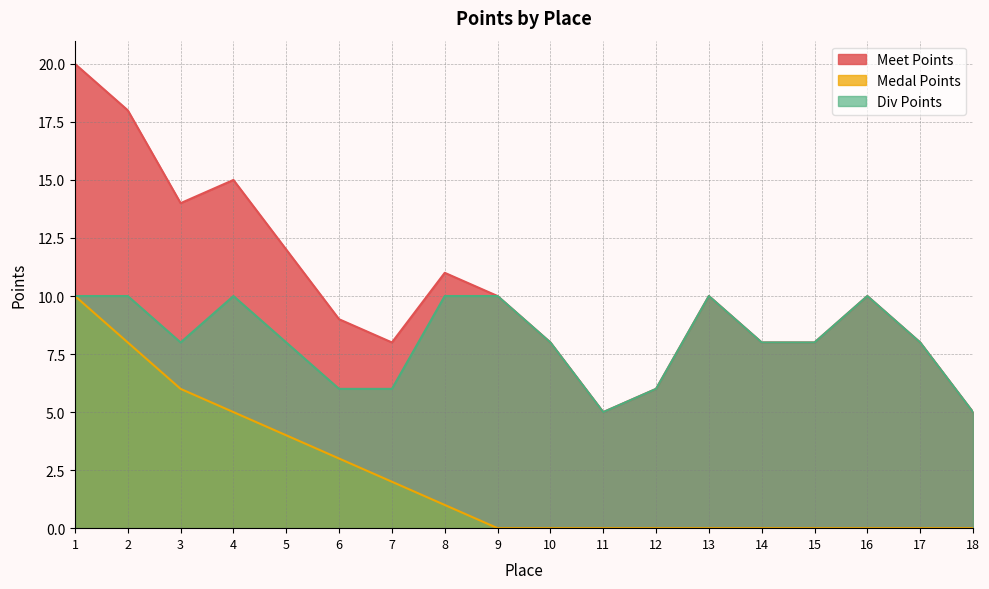

Is the value of Div Points at 9 greater than the value of Medal Points at 17?

Yes